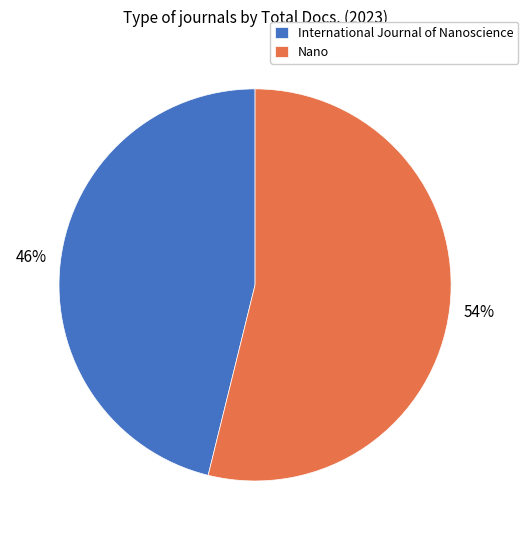

Between Nano and International Journal of Nanoscience, which is larger?

Nano